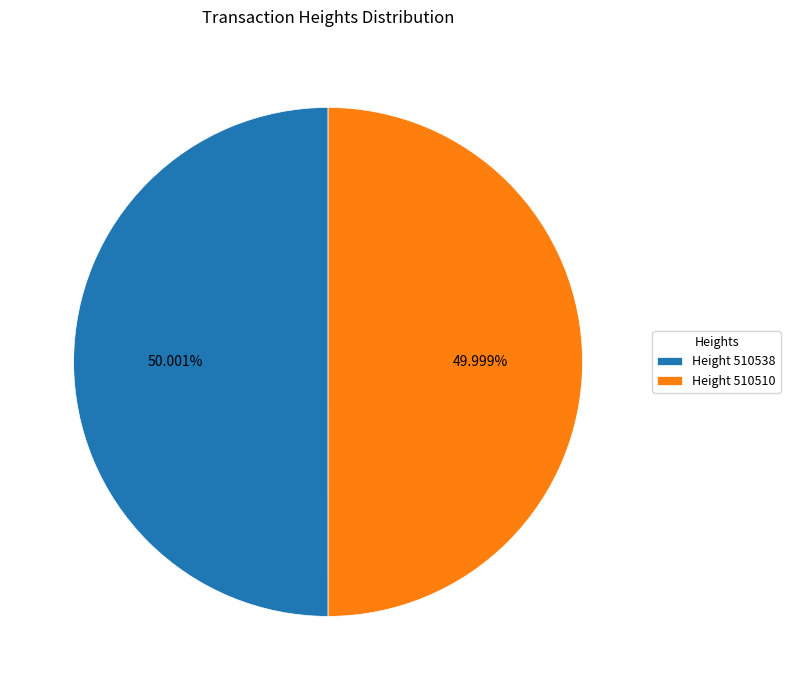

Is there a majority slice in this chart?

Yes